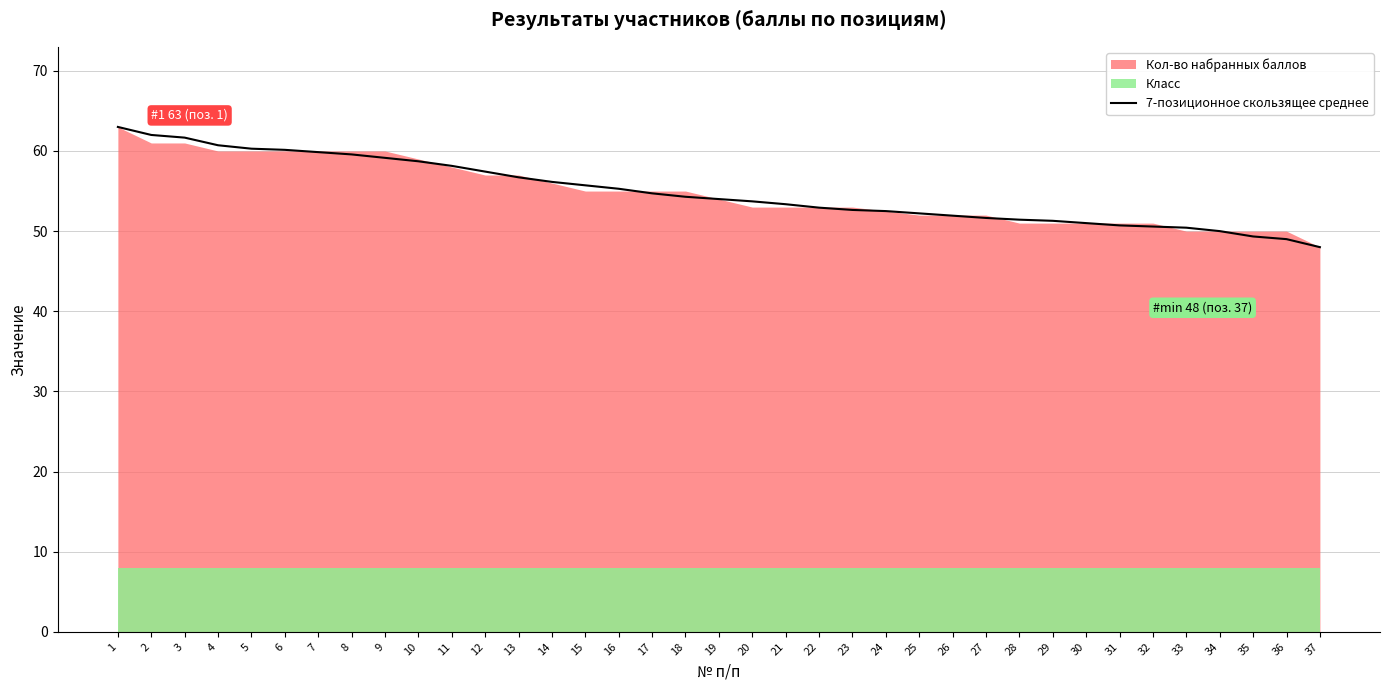

Approximately how many times larger is the value at 12 compared to 15?

1.0